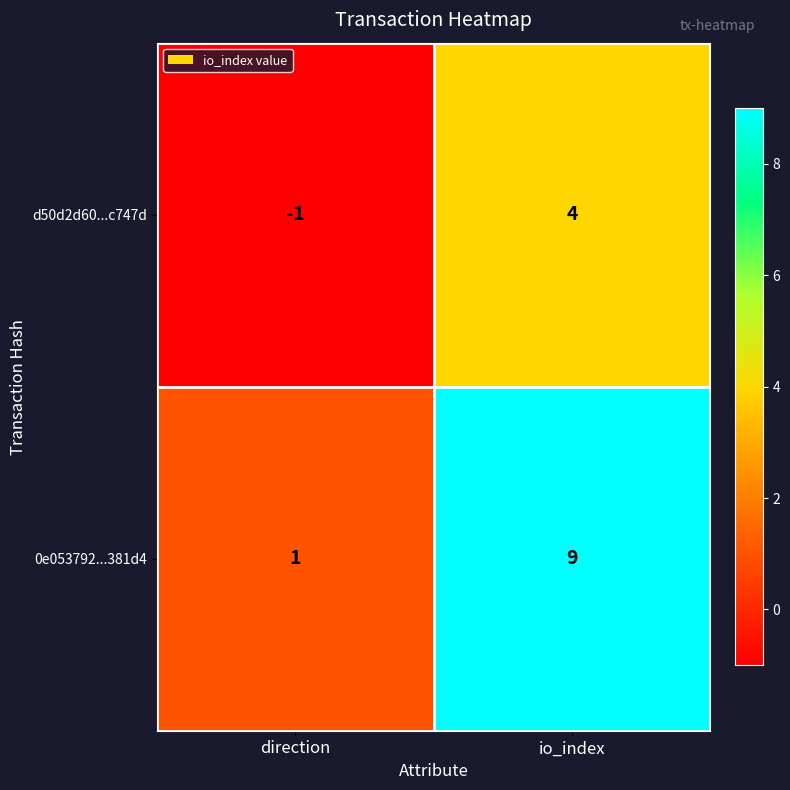

True or false: d50d2d60...c747d has a value of -1 at direction.

True